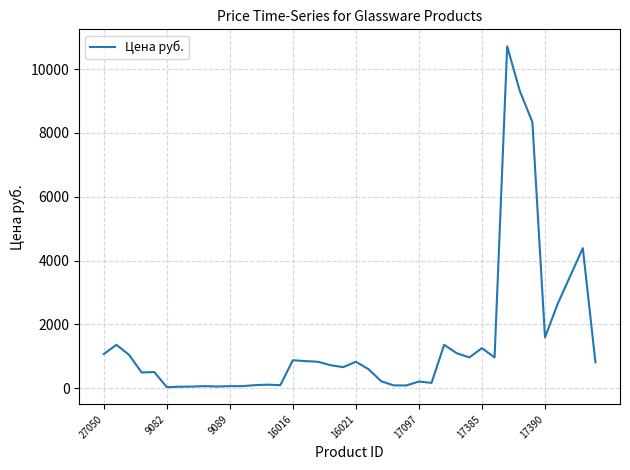

What is the difference between the maximum and minimum values?

10676